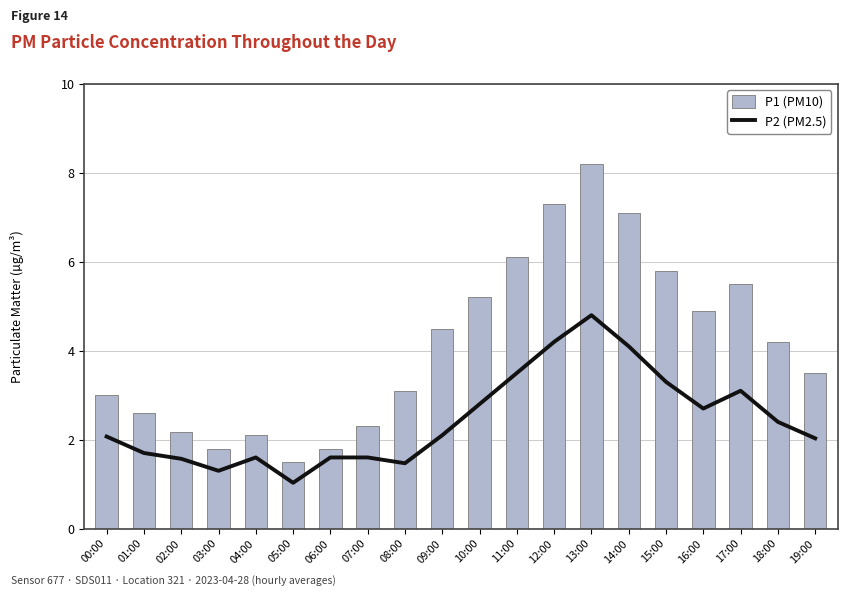

What is the difference between the P1 (PM10) values at 12:00 and 17:00?

1.8